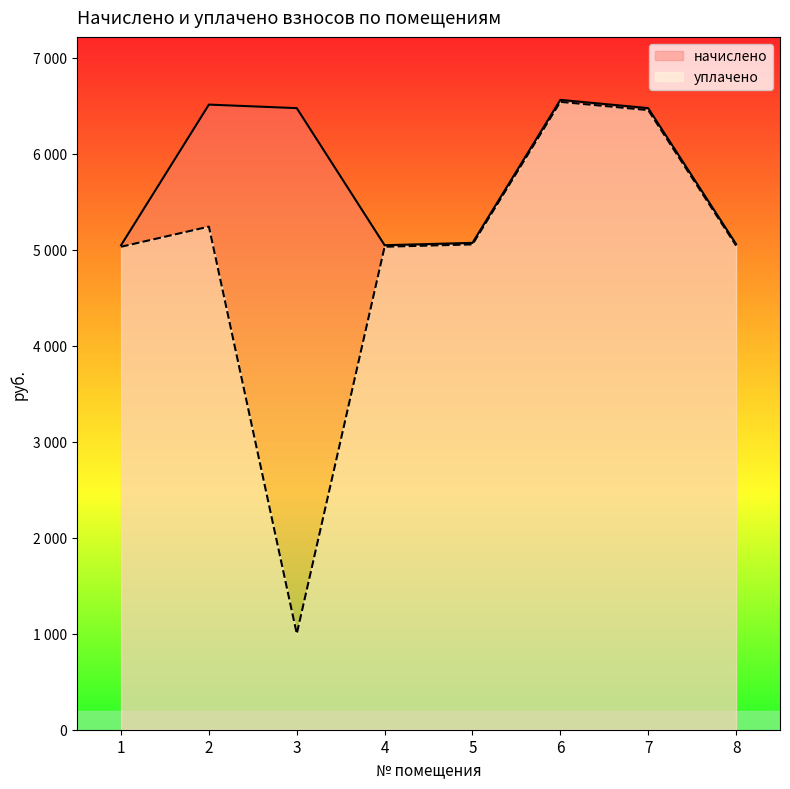

At which category is the sum across all series the highest?

6